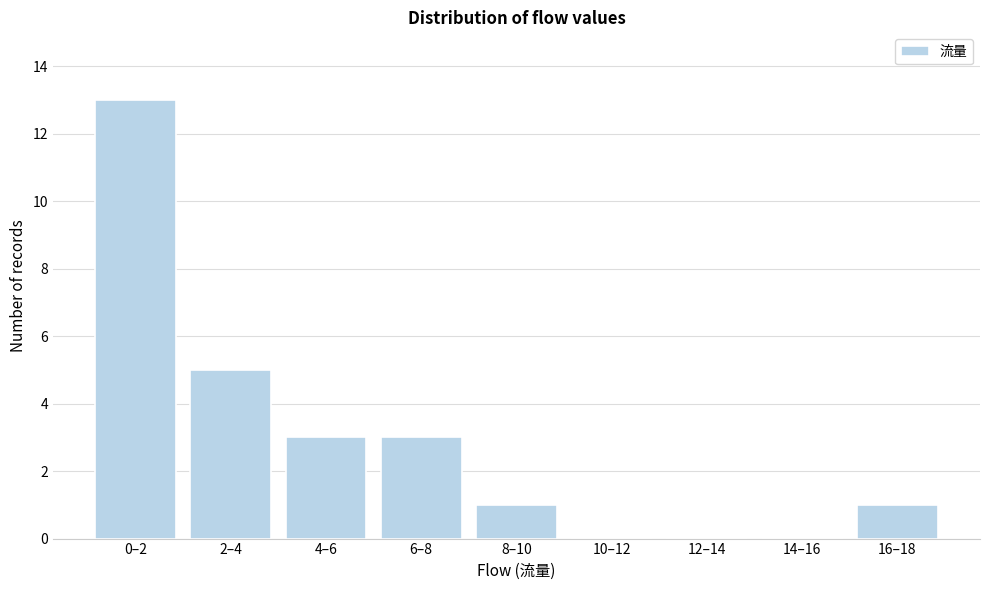

Reading left to right, list all the values displayed in this chart.

0–2=13	2–4=5	4–6=3	6–8=3	8–10=1	10–12=0	12–14=0	14–16=0	16–18=1